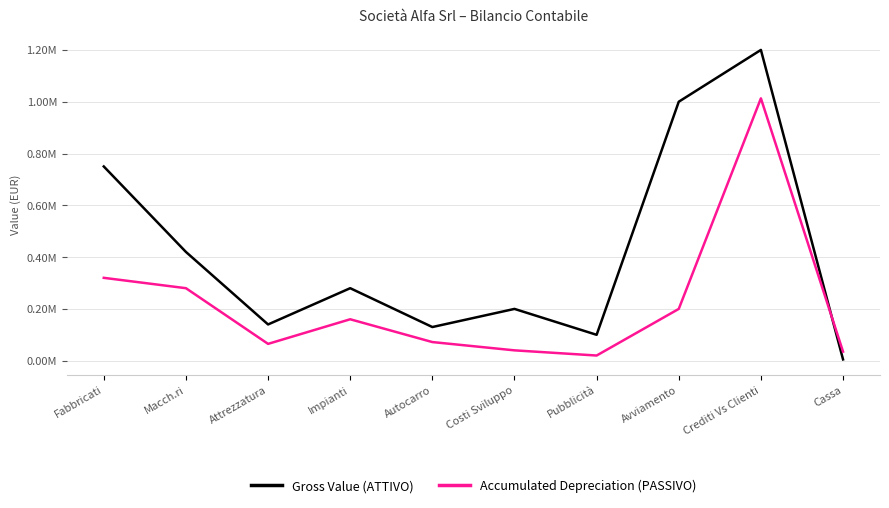

The value of Accumulated Depreciation (PASSIVO) at Avviamento is 200000. True or false?

True